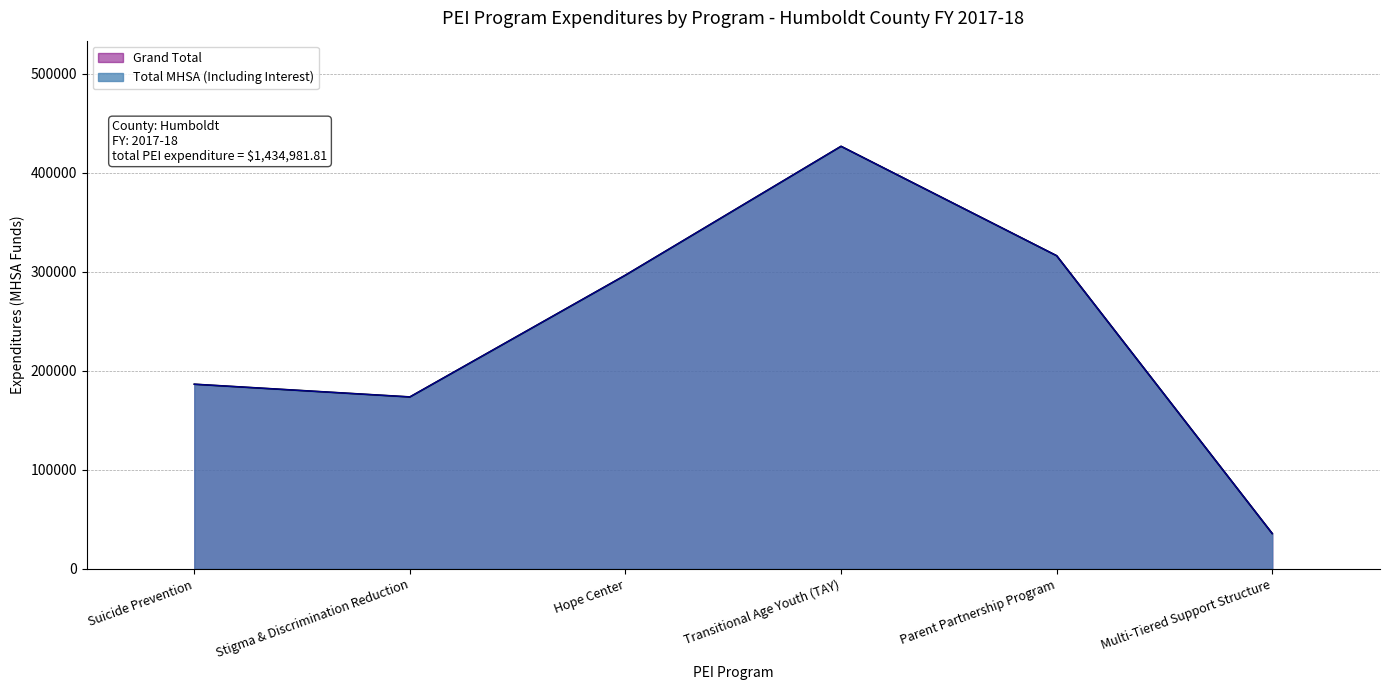

How many interior local peaks does the Grand Total series have?

1